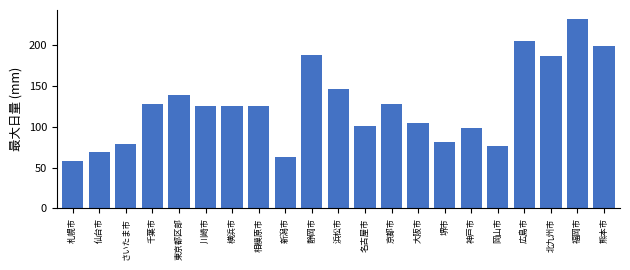

Reading right to left, list all the values displayed in this chart.

熊本市=199.0	福岡市=231.5	北九州市=186.5	広島市=205.5	岡山市=77.0	神戸市=98.0	堺市=81.0	大阪市=105.0	京都市=127.5	名古屋市=101.5	浜松市=146.5	静岡市=187.5	新潟市=63.5	相模原市=125.0	横浜市=125.0	川崎市=125.0	東京都区部=138.5	千葉市=128.5	さいたま市=79.0	仙台市=69.5	札幌市=58.0